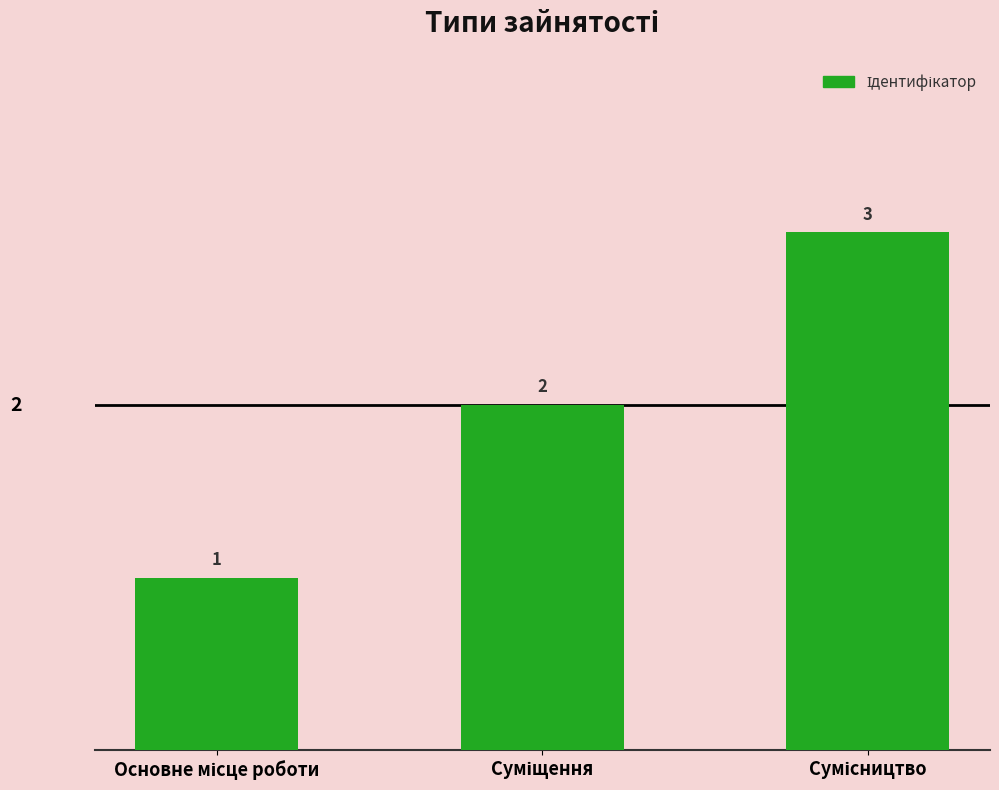

How many data points does each series have?

3